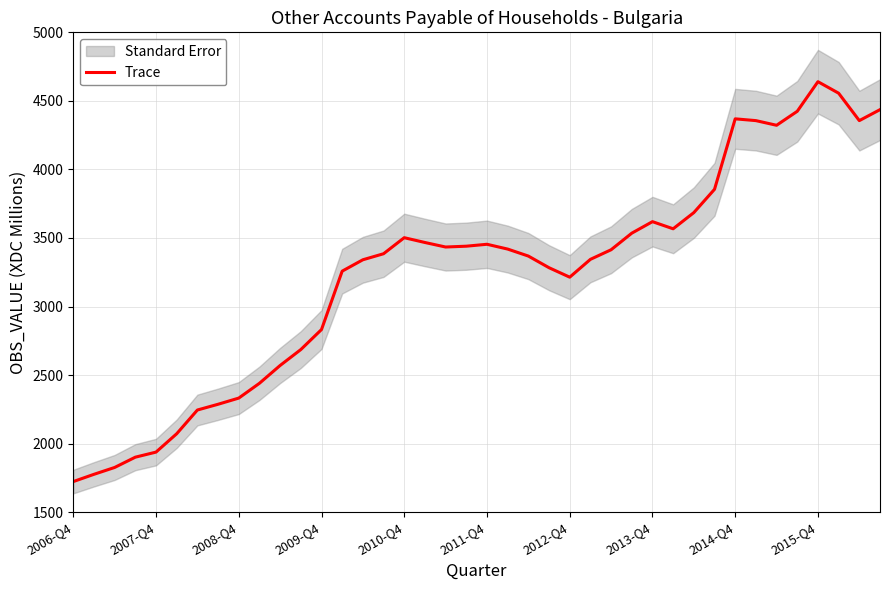

What is the maximum value for Trace?

4640